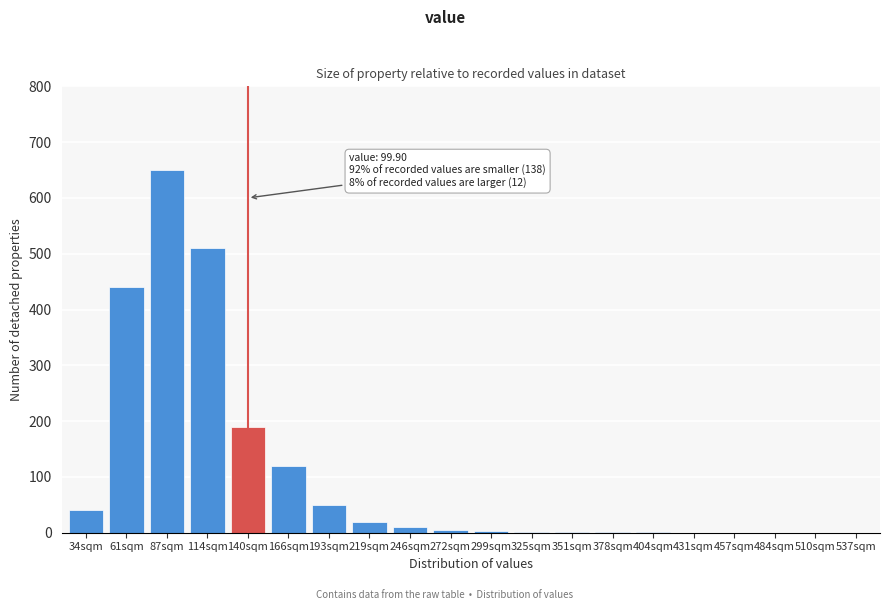

What is the sum of all values?

2043